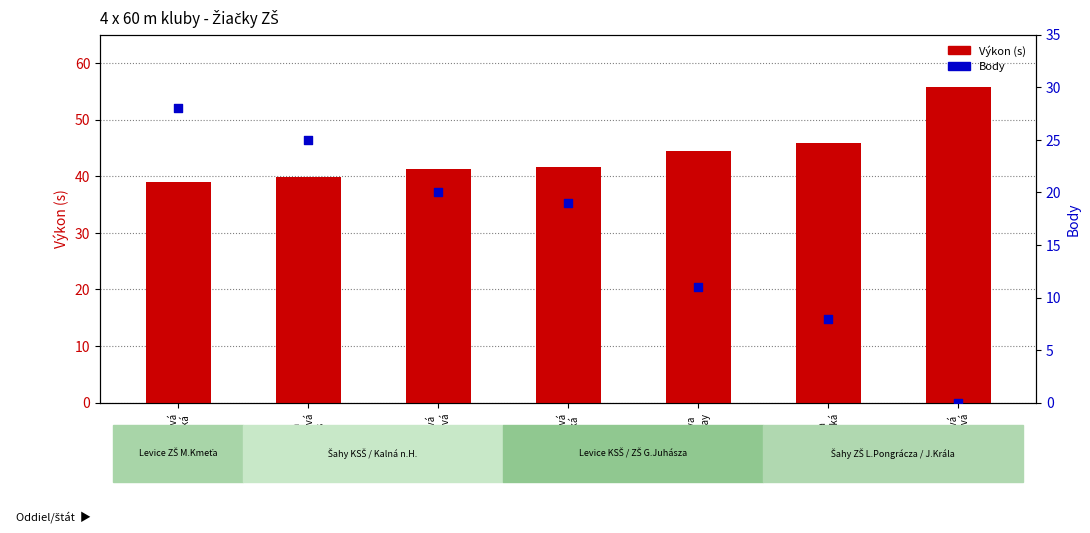

Which series has the largest Y range (max minus min)?

Body